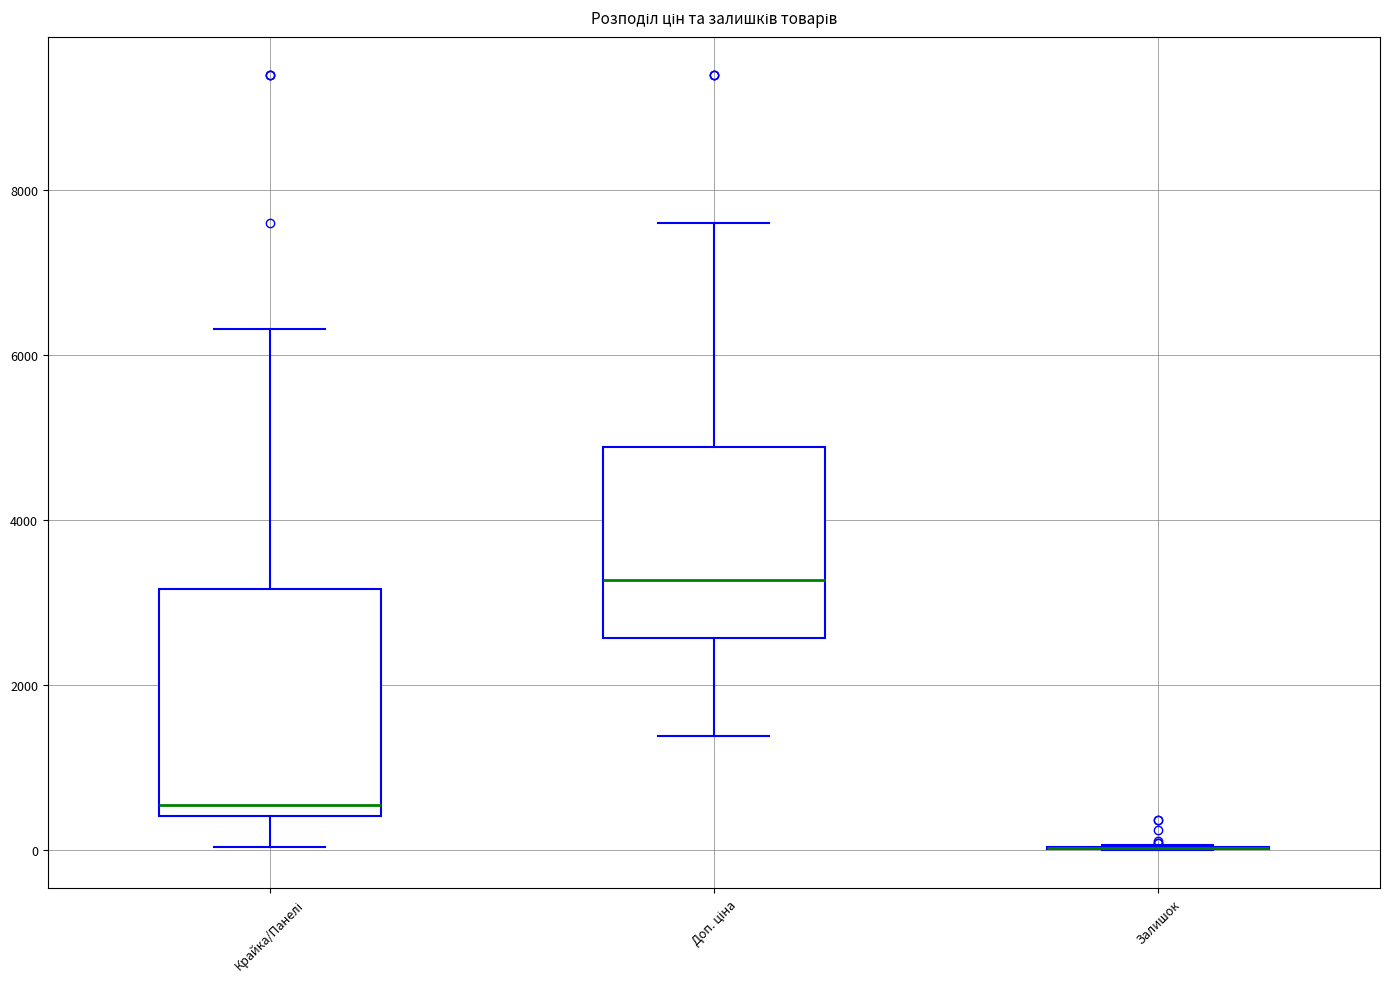

Where does the upper whisker of the box for Крайка/Панелі end on the y-axis? The values are not printed on the chart, so give them approximately, as read against the axis.

6400